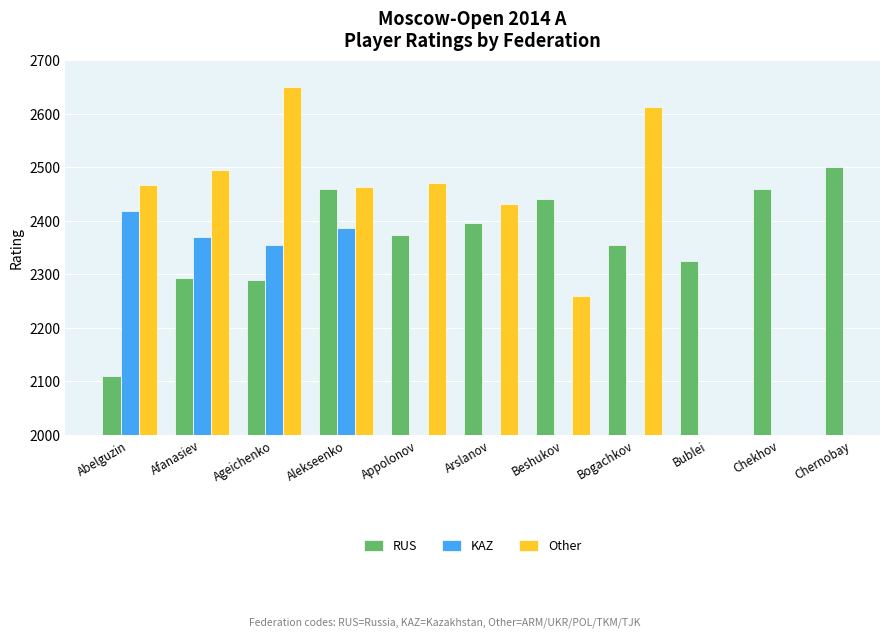

Which series has the largest total across all categories?

RUS